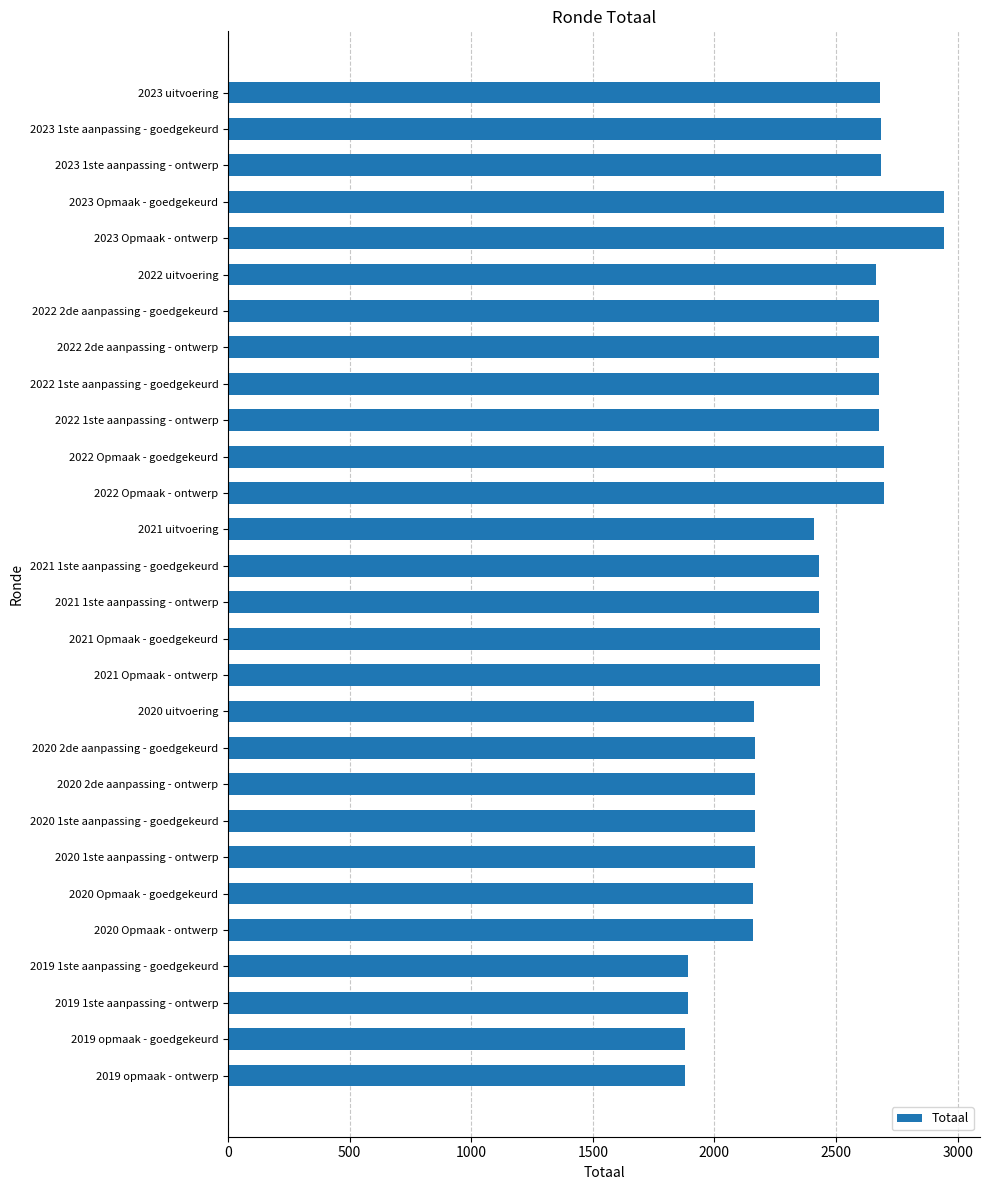

Is it true that the value at 2020 2de aanpassing - goedgekeurd is 1361?

False